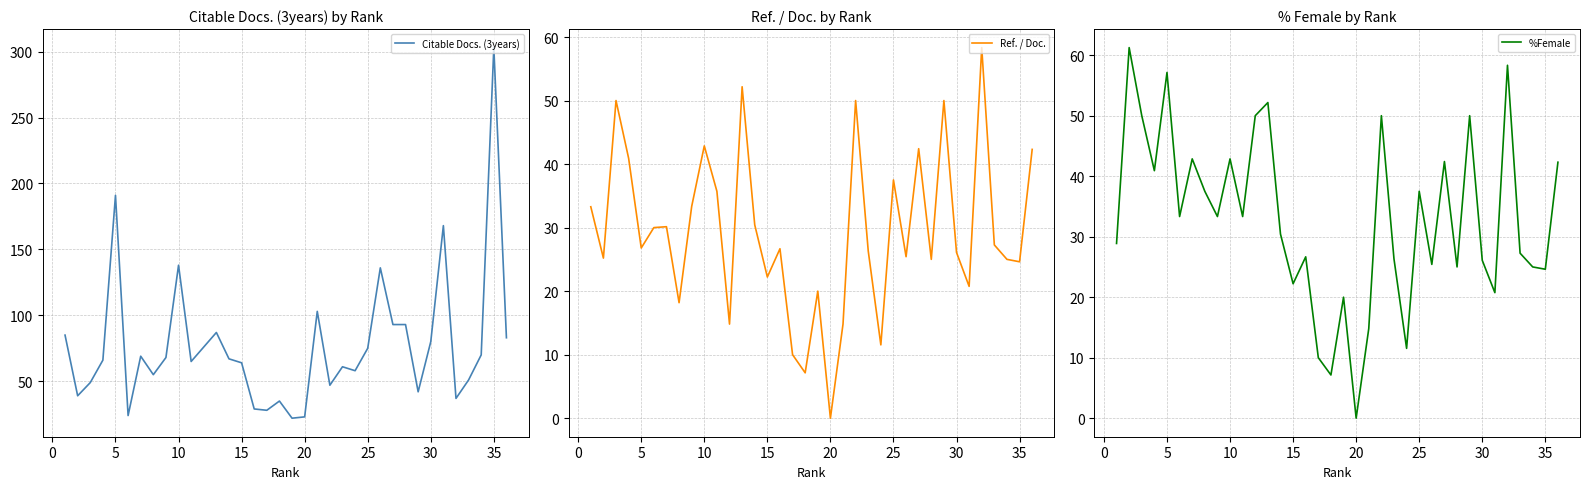

Does the chart have visible grid lines?

Yes